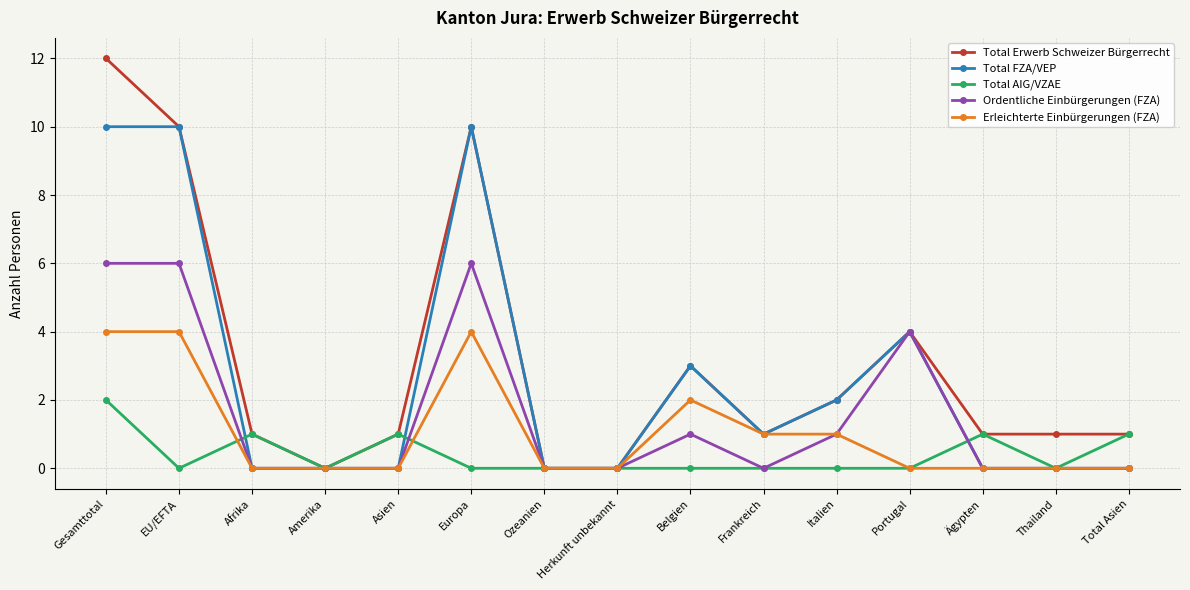

How many series are shown in this chart?

5